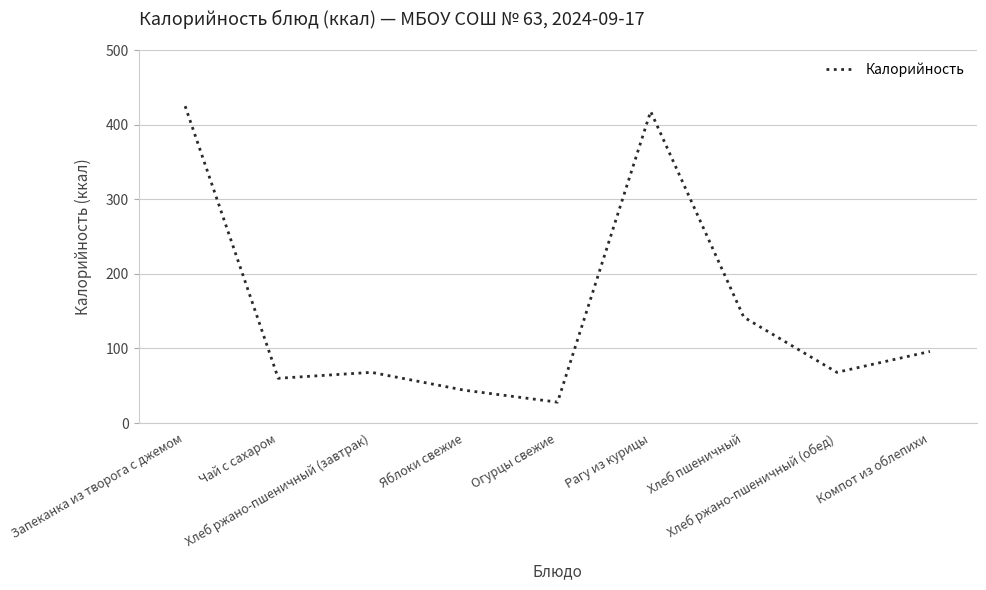

How many interior local peaks (higher than both neighbors) does the data have?

2